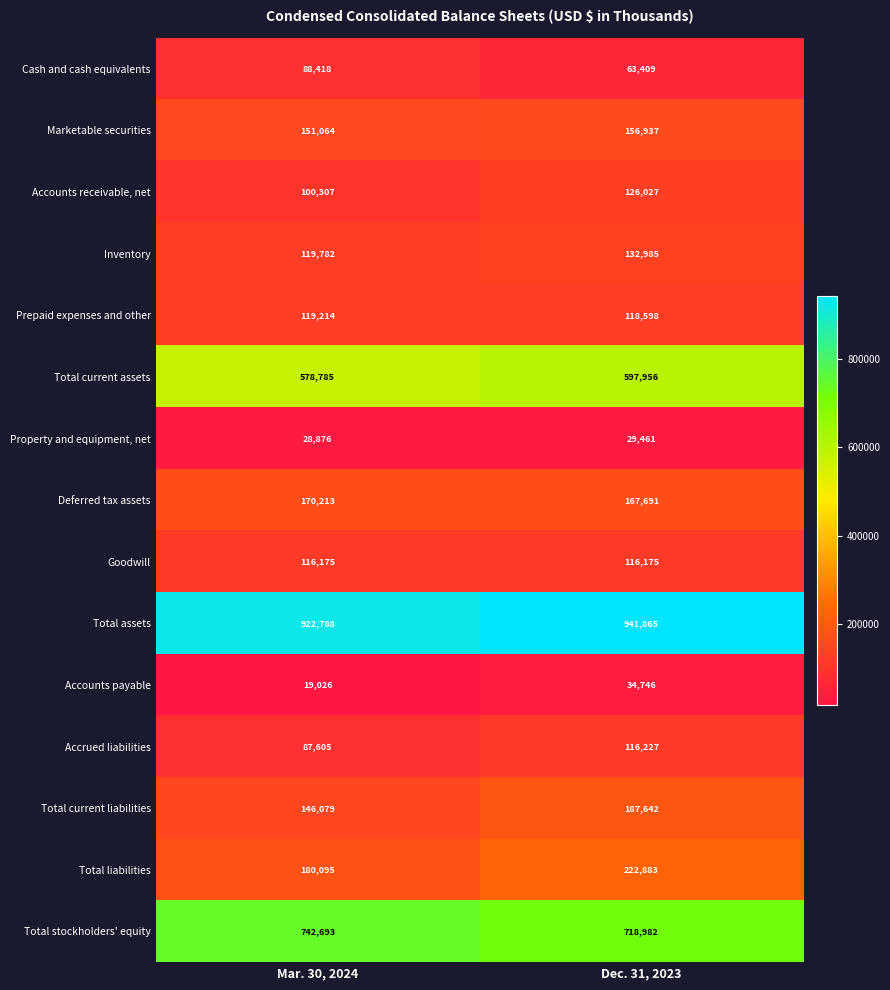

The value of Total liabilities at Dec. 31, 2023 is 400218. True or false?

False